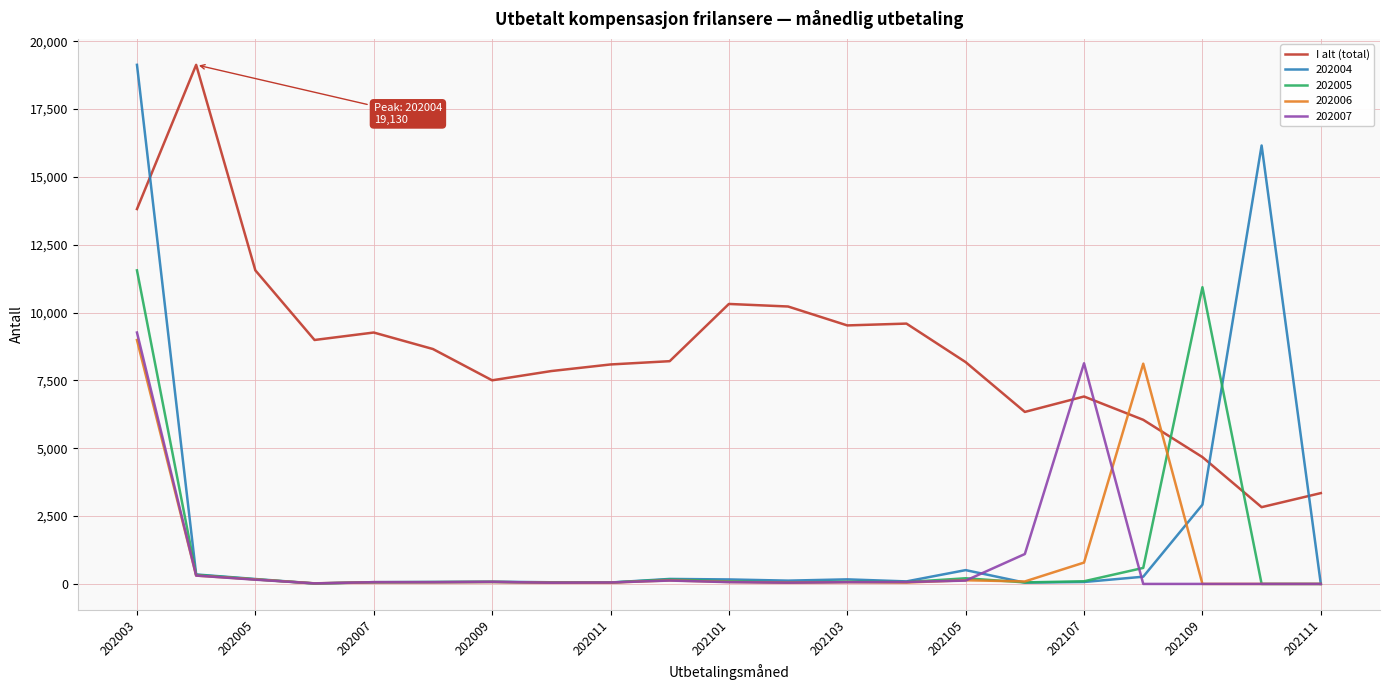

Which series has the largest total across all categories?

I alt (total)